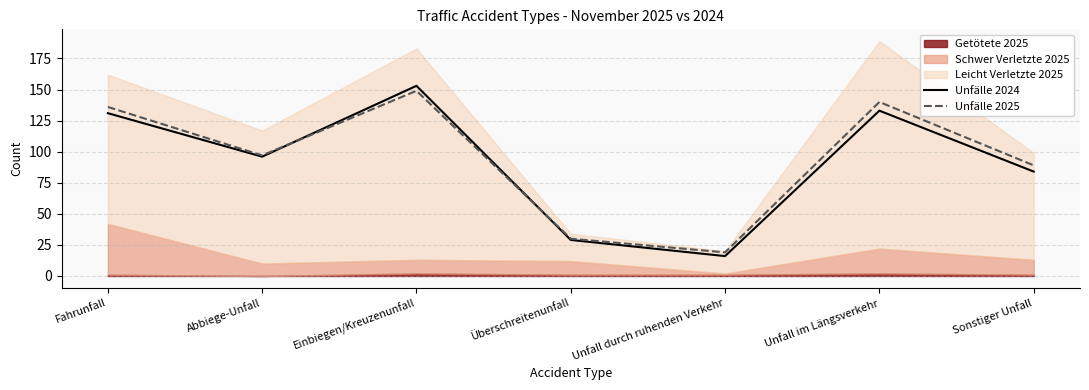

Rank the categories by Unfälle 2025 value from highest to lowest.

Einbiegen/Kreuzenunfall, Unfall im Längsverkehr, Fahrunfall, Abbiege-Unfall, Sonstiger Unfall, Überschreitenunfall, Unfall durch ruhenden Verkehr